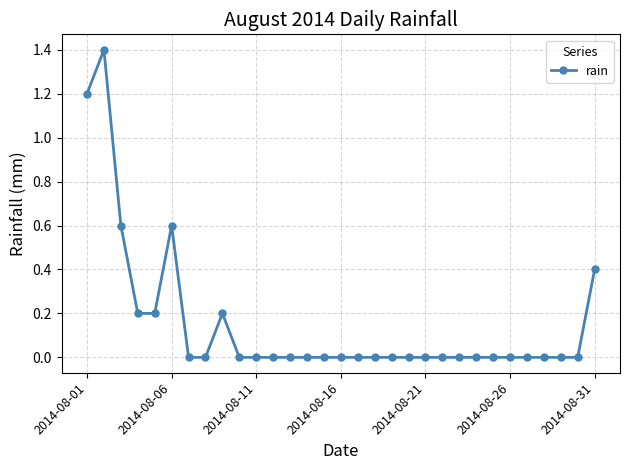

What is the average value?

0.2